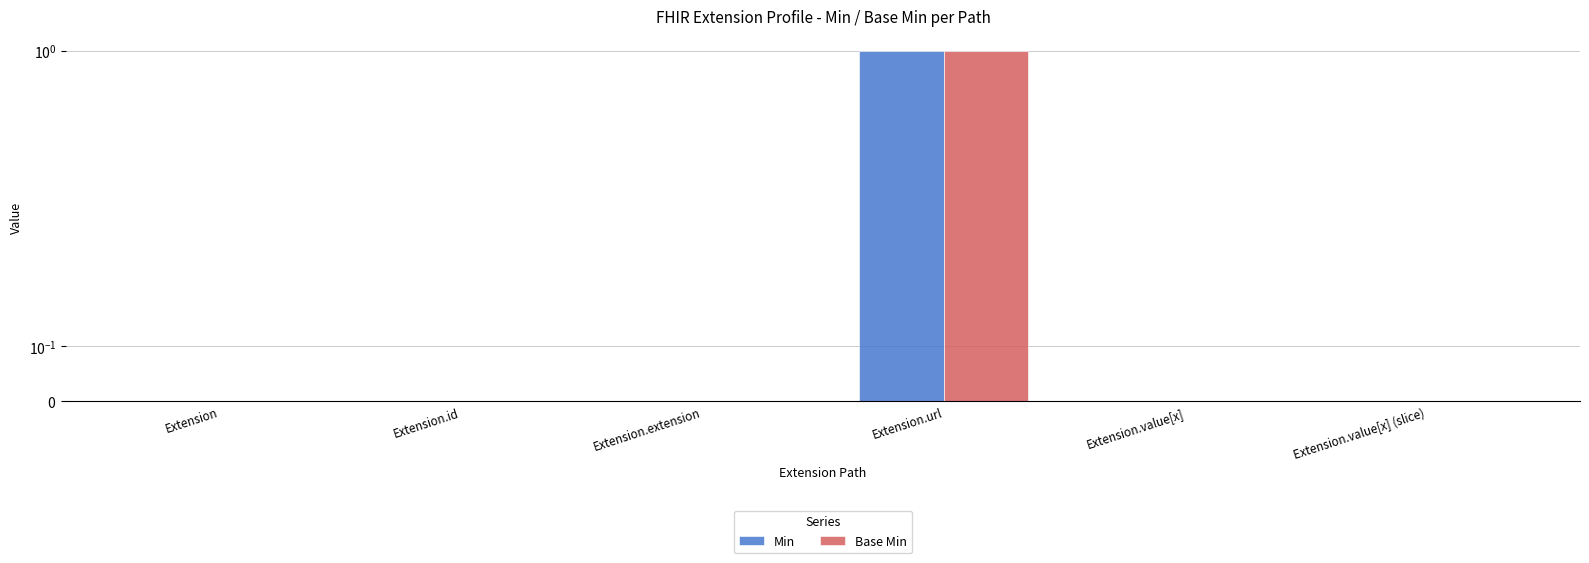

What position from the left is Extension?

1